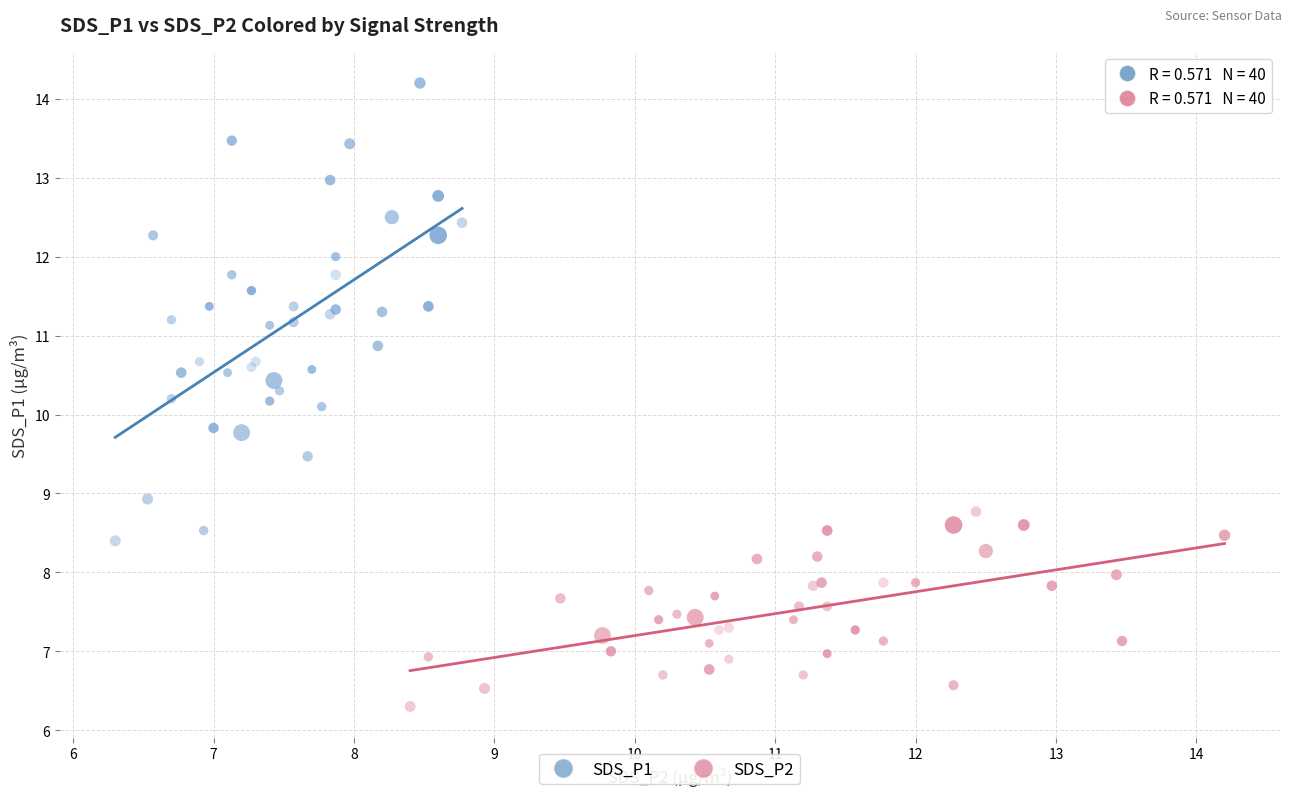

Which series has the widest spread of Y values?

SDS_P1